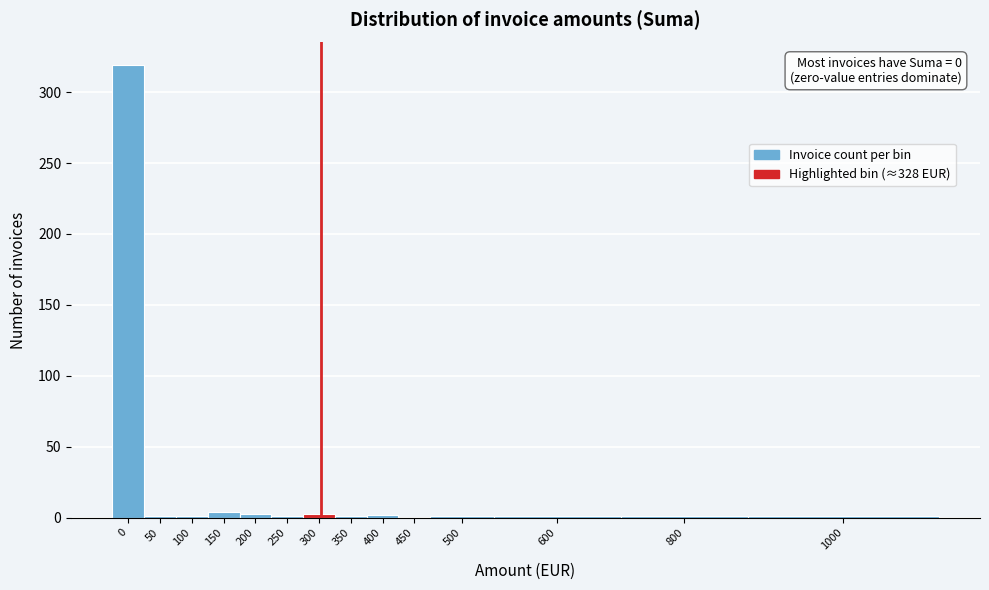

What is the sum of all values?

339